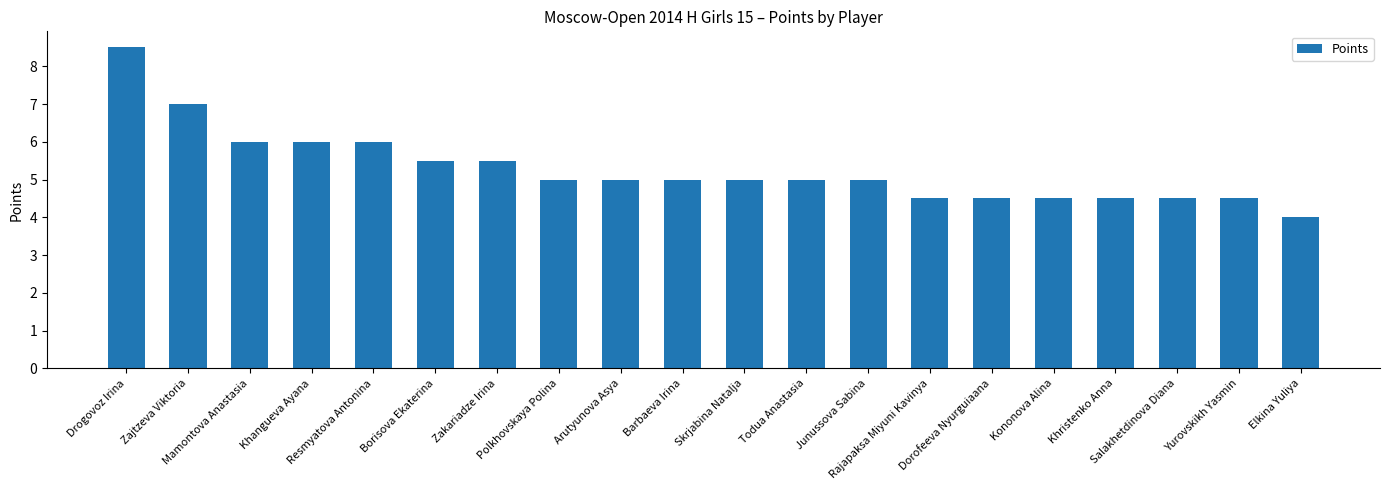

Count the values in the range 4 to 6.

18